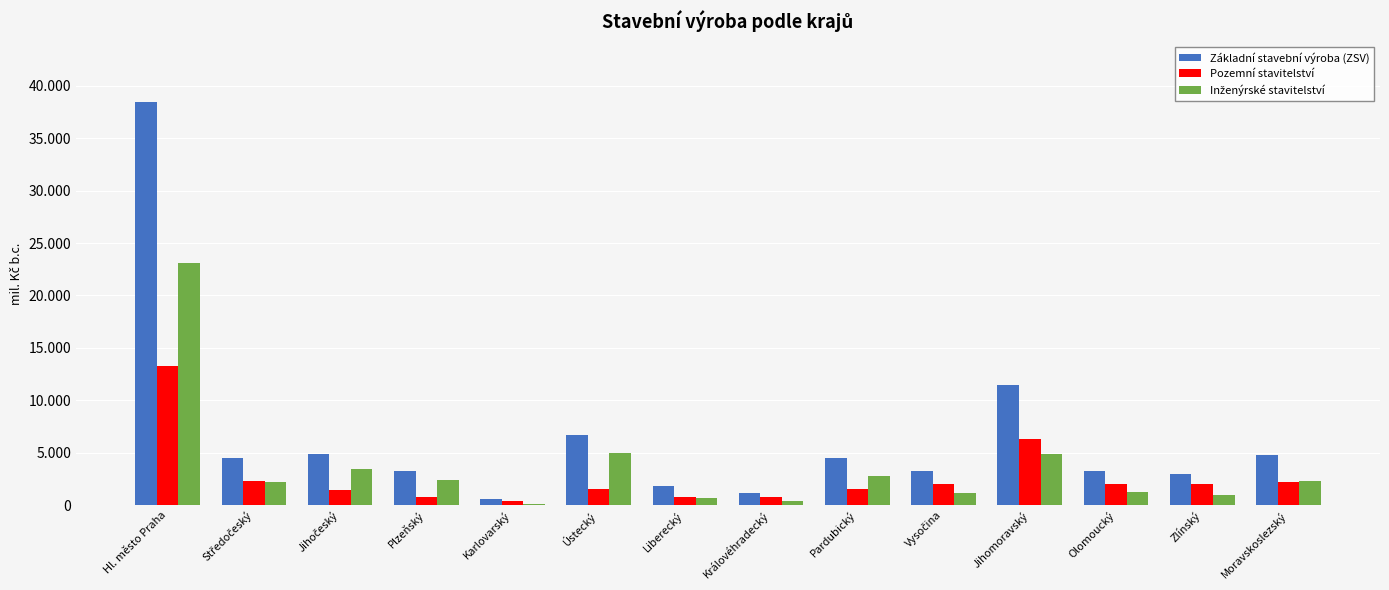

Are the bars grouped side by side (vs. stacked)?

Yes